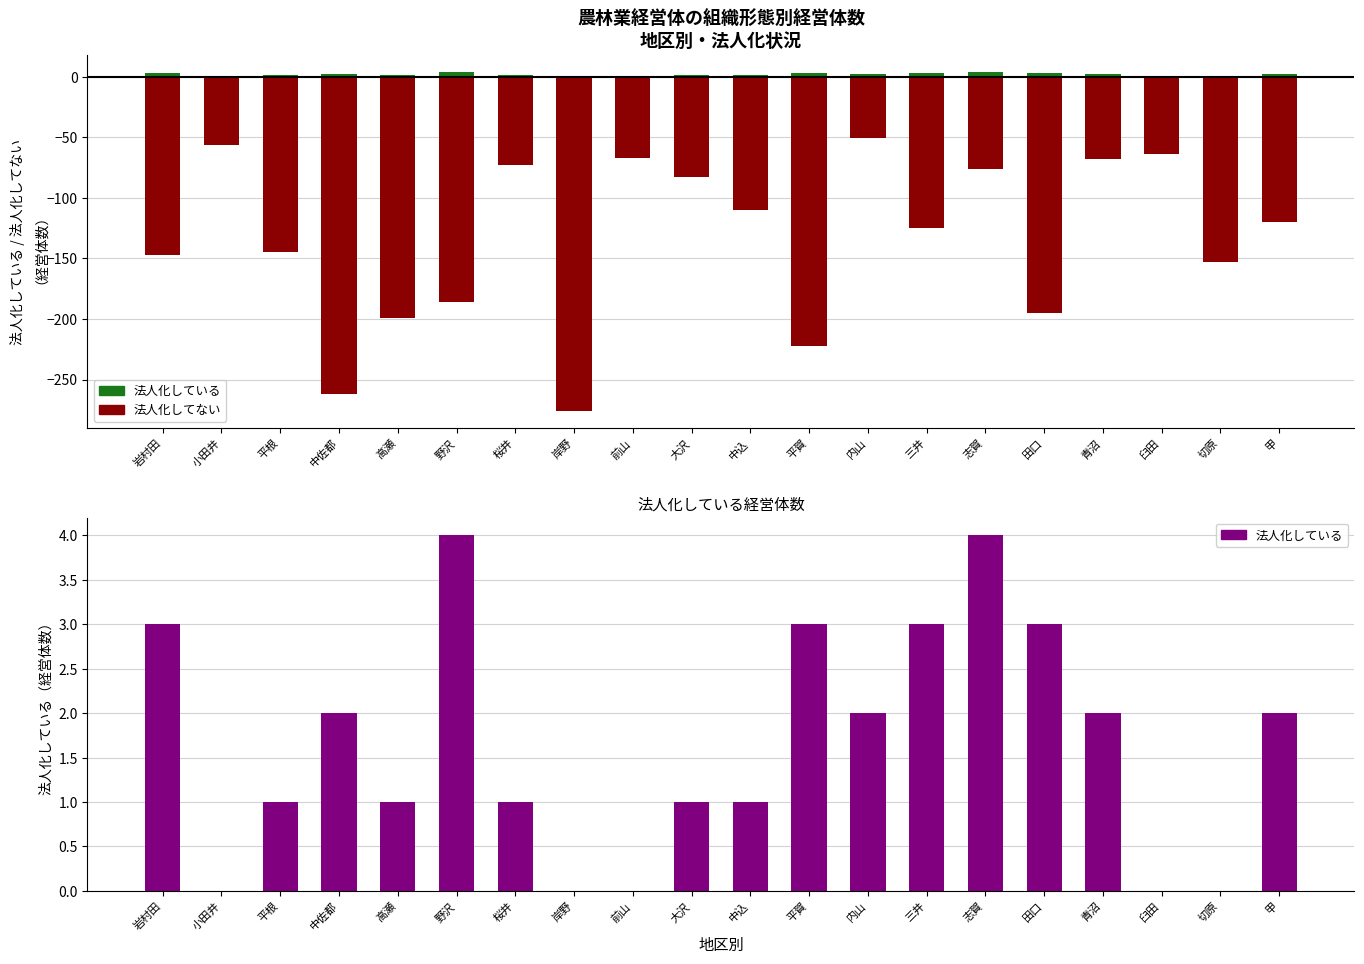

At how many categories does at least one series exceed -209?

20